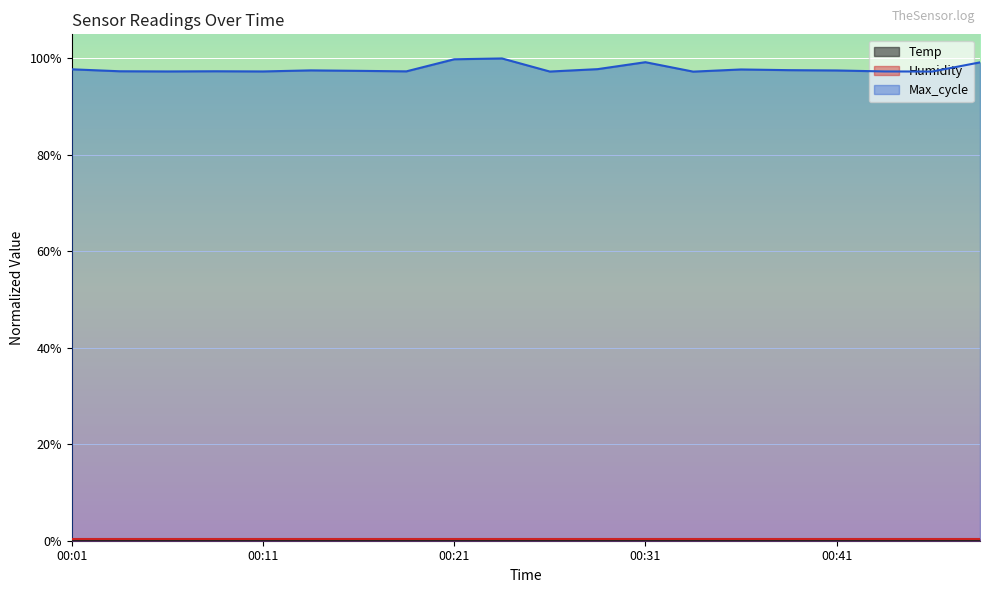

True or false: Temp and Max_cycle cross at least once.

False